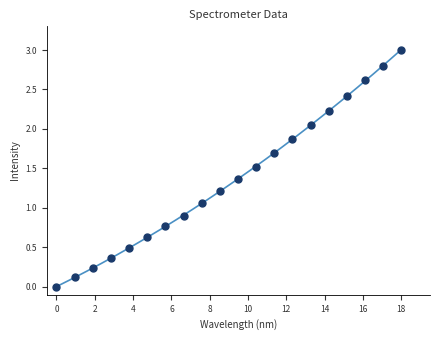

What is the range of Y values (max minus min)?

3.0